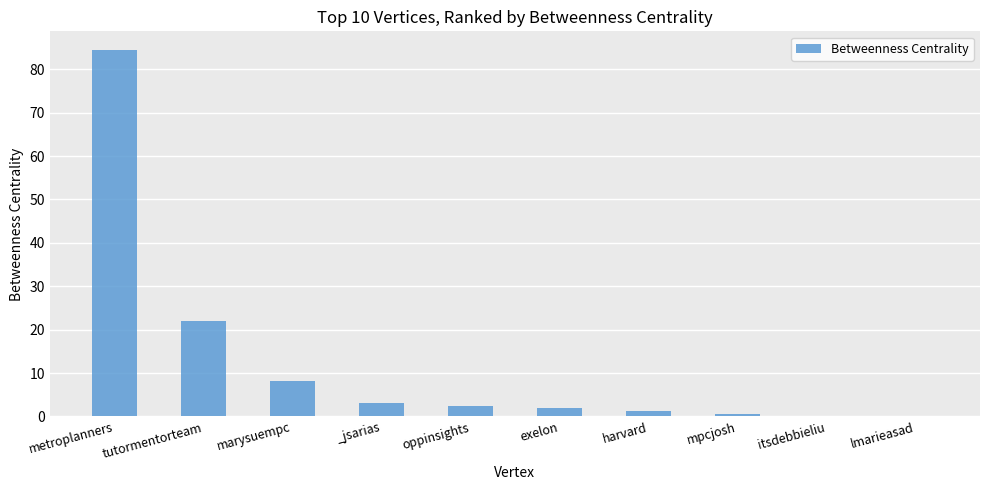

What is the maximum value shown in the chart?

84.5